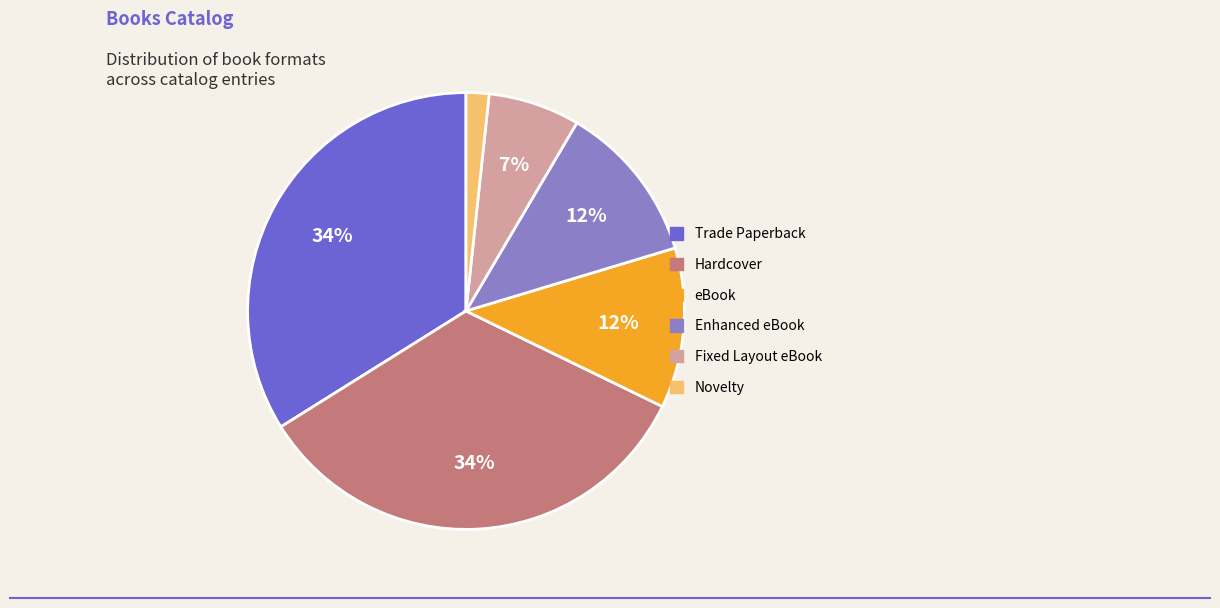

Is there any slice that represents more than half of the pie?

No